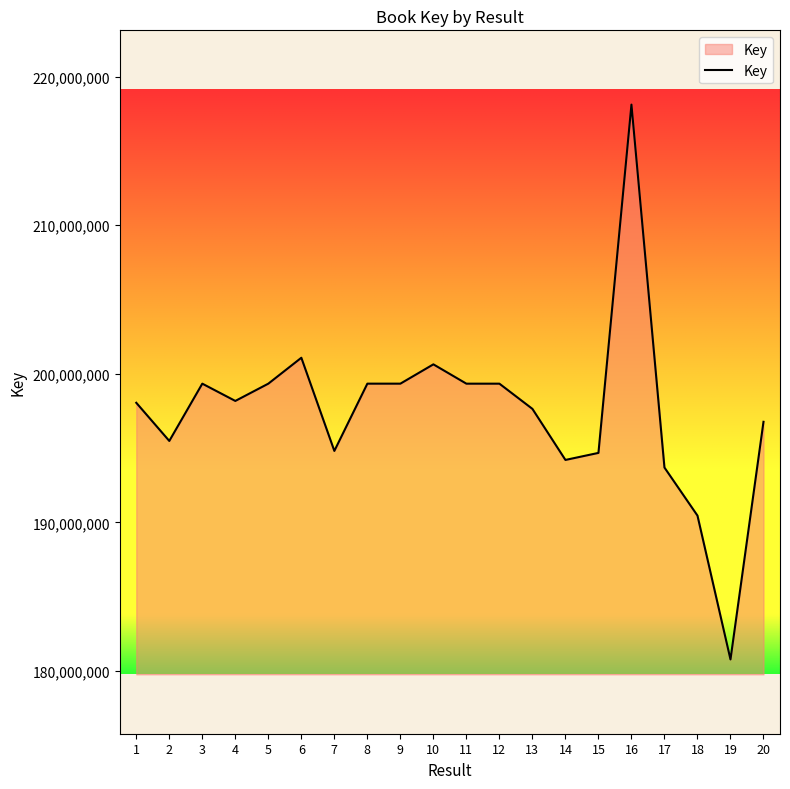

What is the difference between the values at 8 and 3?

322